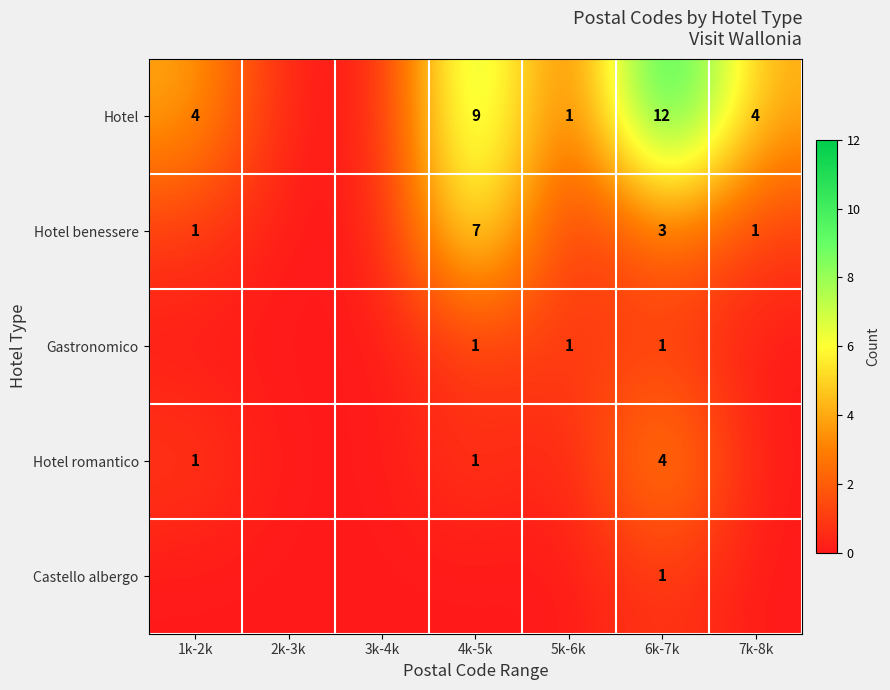

At which category is the sum across all series the highest?

6k-7k